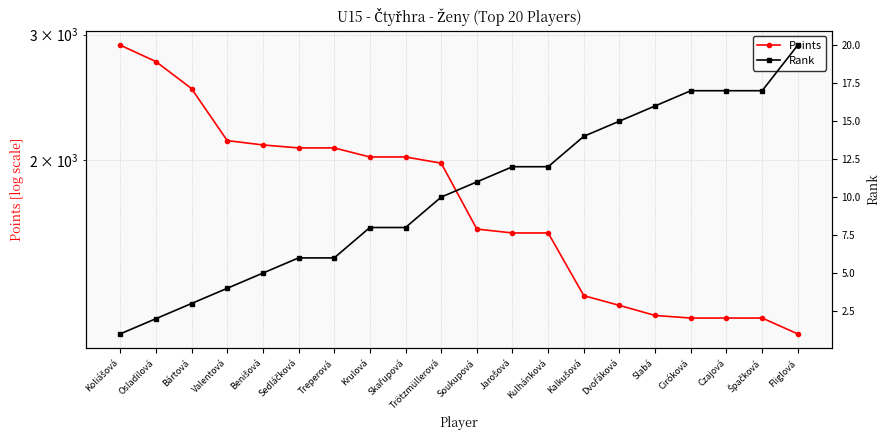

At which category is the sum across all series the highest?

Koliášová